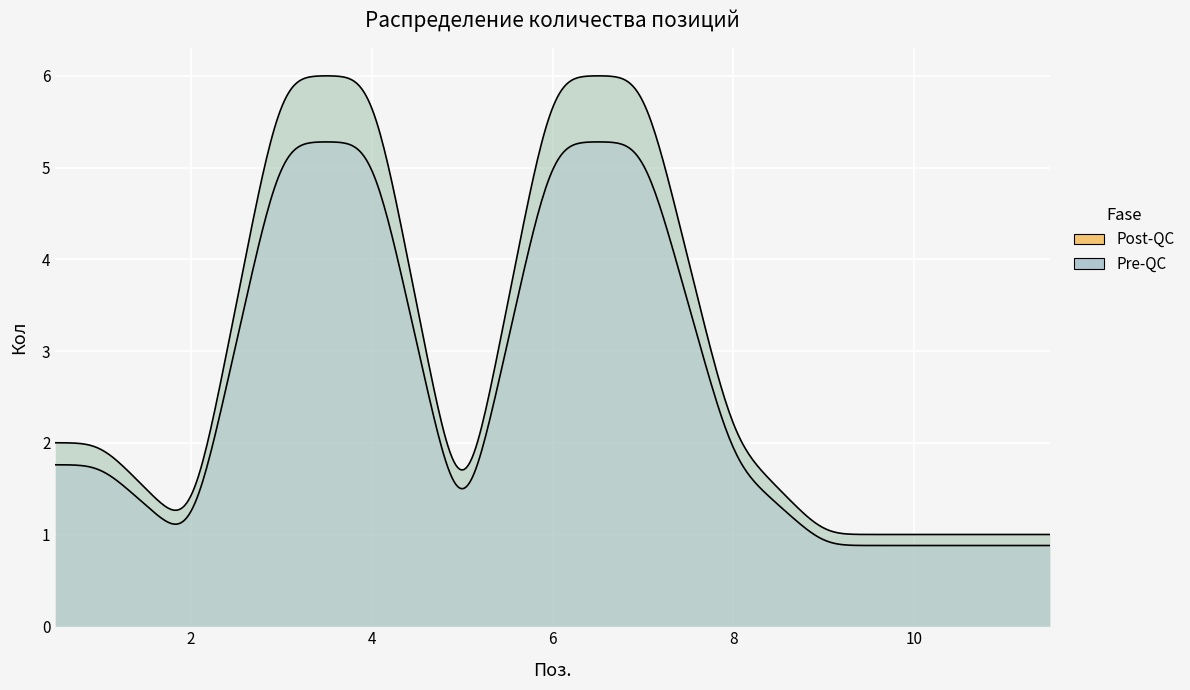

How many points are lower than both their immediate neighbors (excluding endpoints)?

2